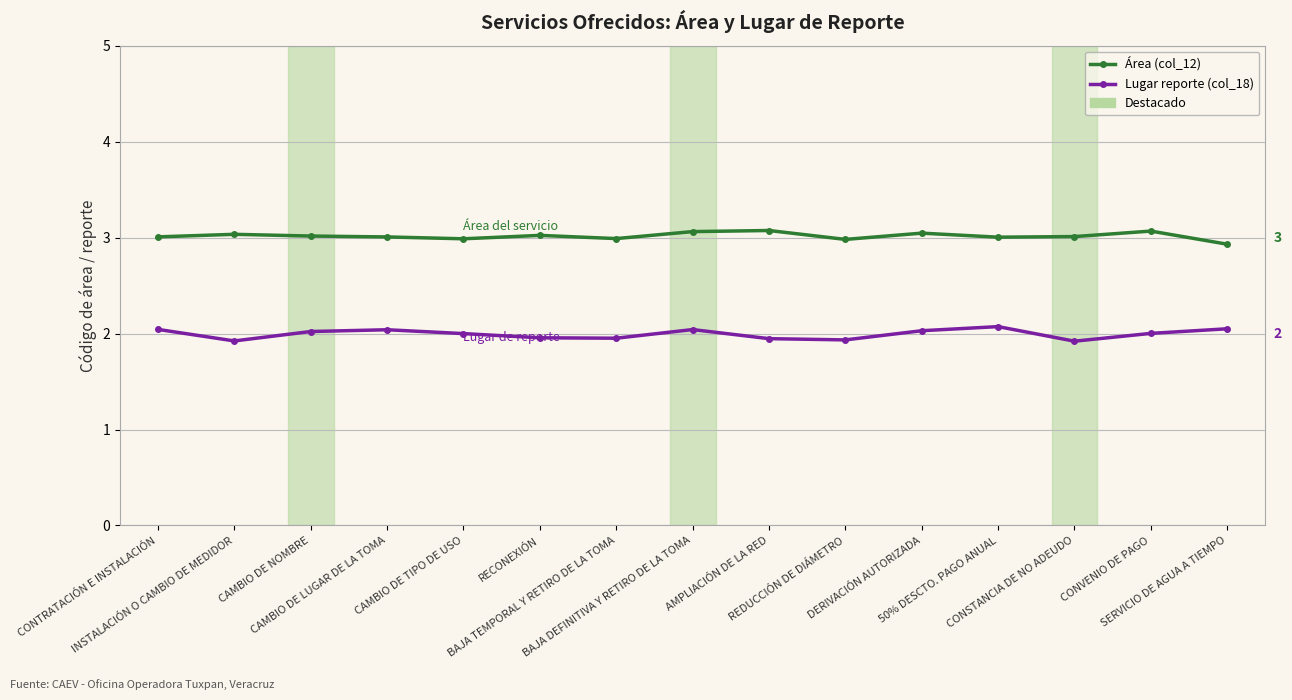

The Lugar reporte (col_18) series shows 2.0 at BAJA TEMPORAL Y RETIRO DE LA TOMA. True or false?

True